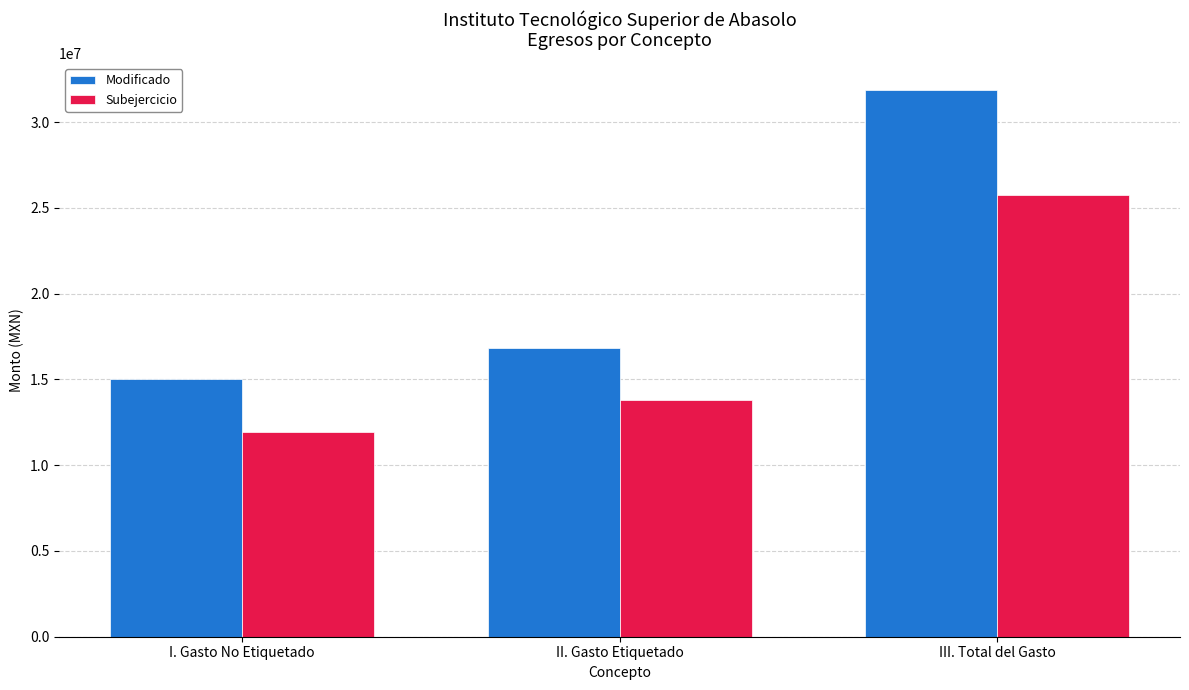

What position from the right is I. Gasto No Etiquetado?

3